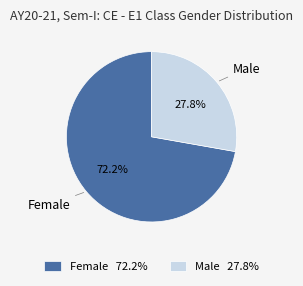

How many segments does this pie chart have?

2